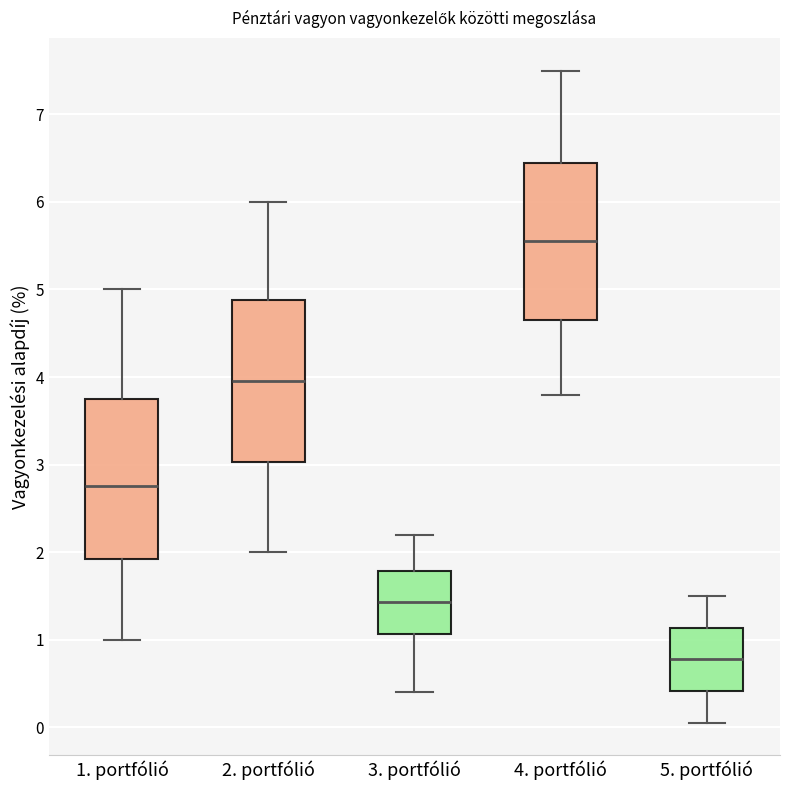

Where does the upper whisker of the box for 4. portfólió end on the y-axis? The values are not printed on the chart, so give them approximately, as read against the axis.

7.5